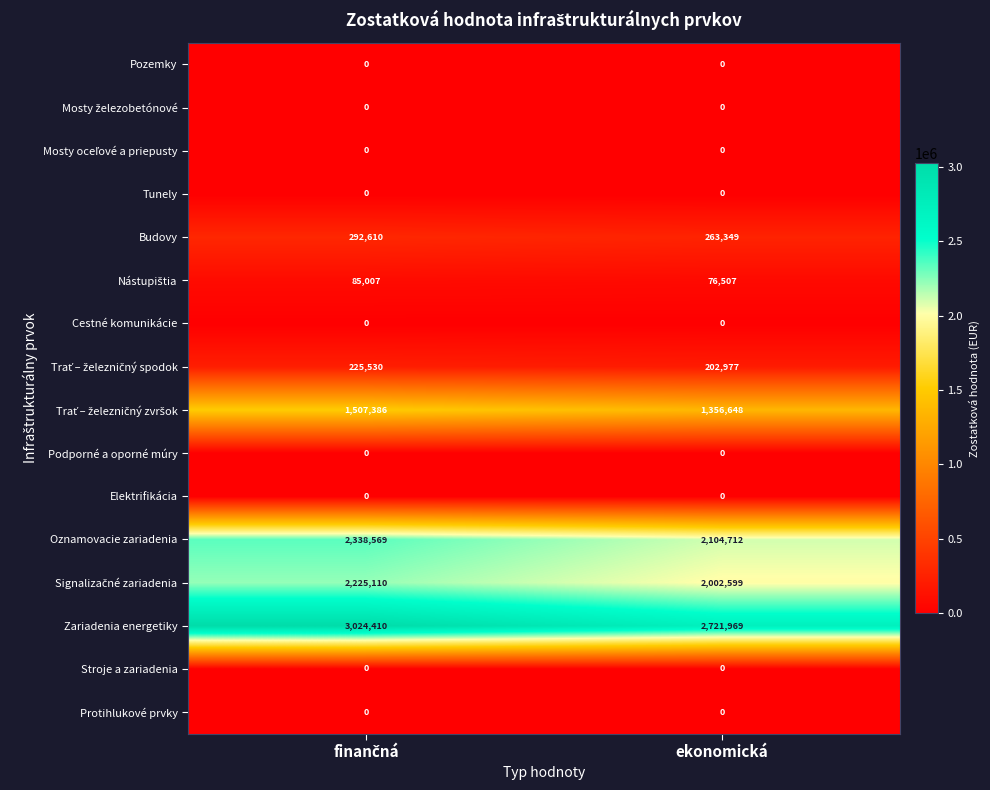

Which series has the largest total across all categories?

Zariadenia energetiky